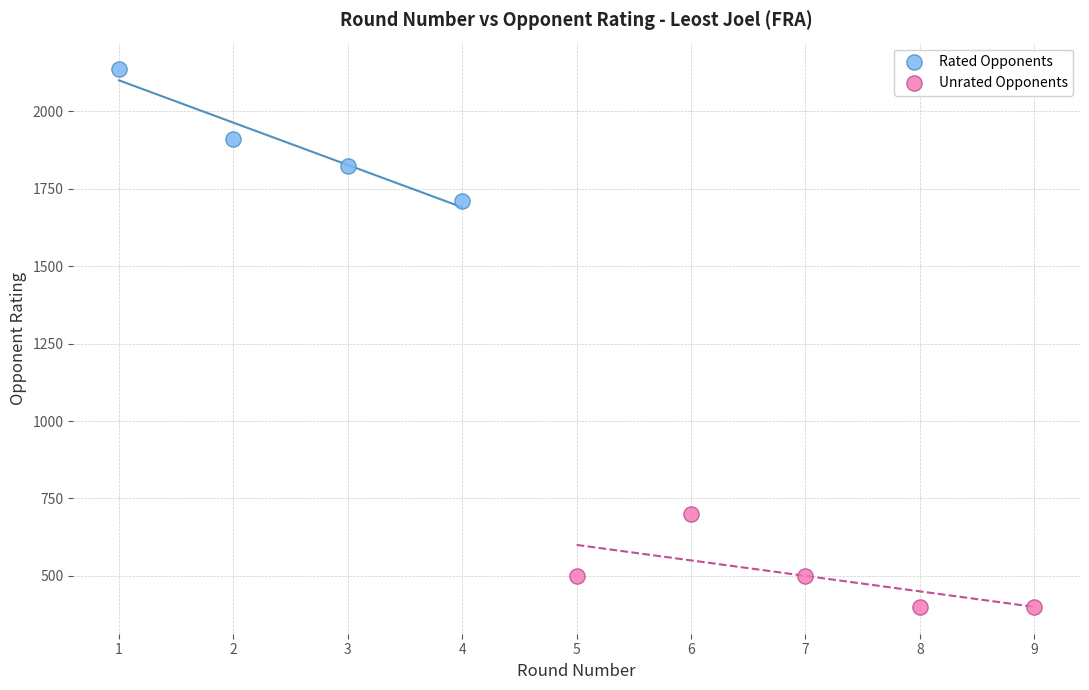

Which series contains the highest Y value?

Rated Opponents